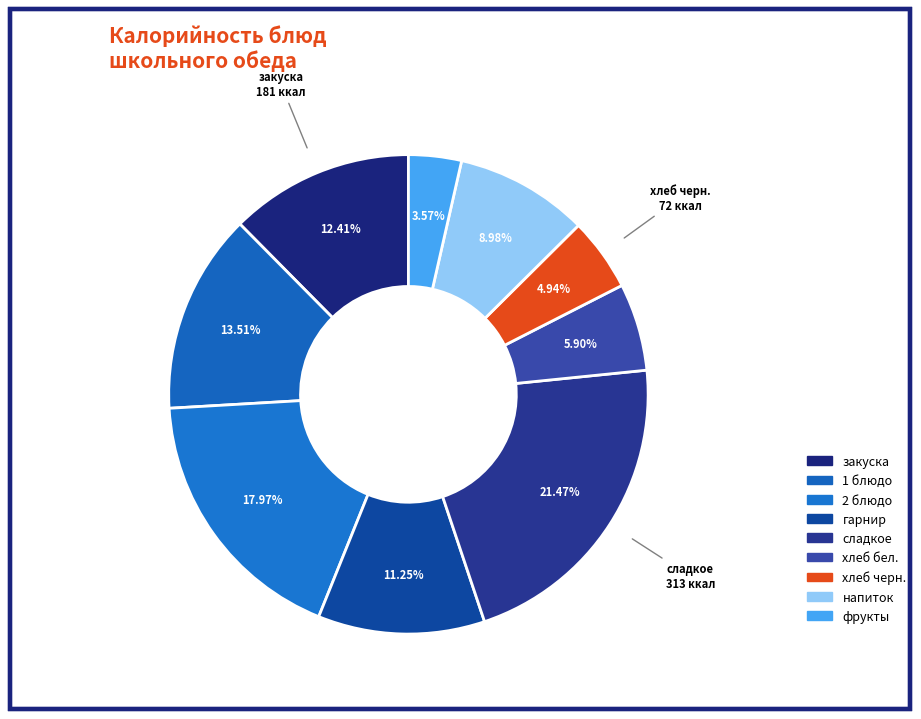

To the nearest percent, what is the average slice percentage?

11%